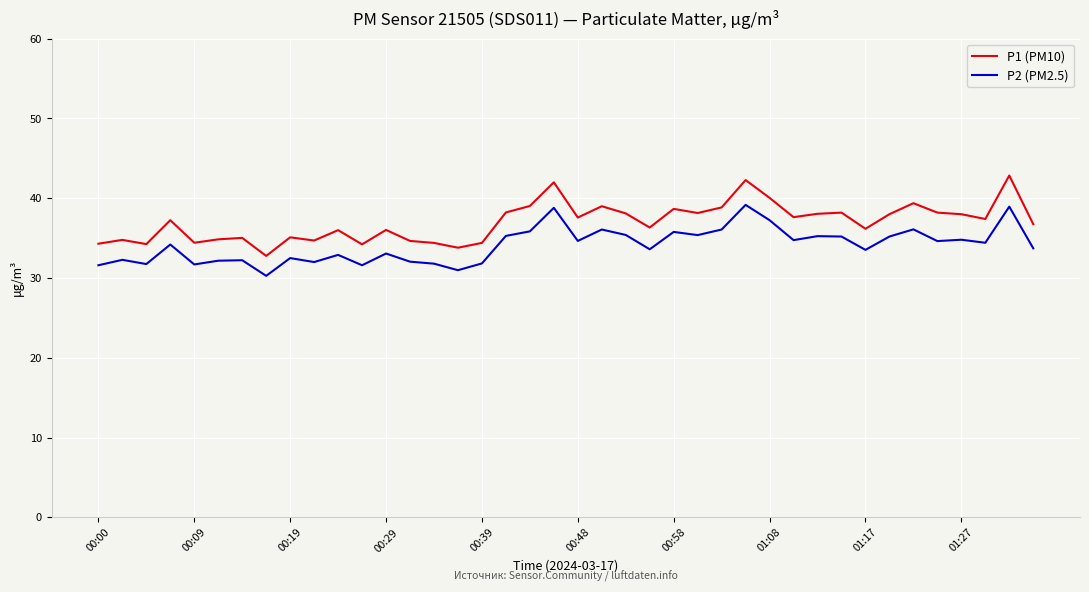

How many lines are shown in the chart?

2